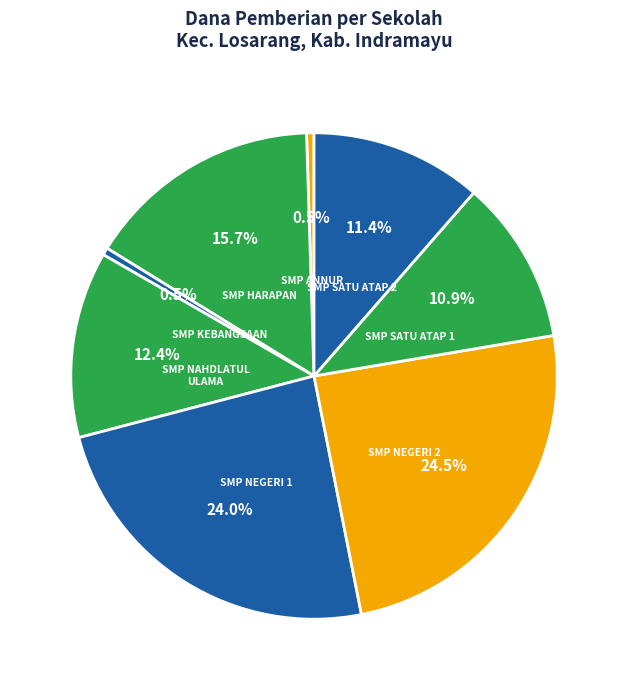

Rank the categories by value from lowest to highest.

PKBM TURANGGA, SMP ANNUR LOSARANG, SMP KEBANGSAAN, UPTD SMP NEGERI SATU ATAP 1 LOSARANG, UPTD SMP NEGERI SATU ATAP 2 LOSARANG, SMP NAHDLATUL ULAMA LOSARANG, SMP HARAPAN LOSARANG, UPTD SMP NEGERI 1 LOSARANG, UPTD SMP NEGERI 2 LOSARANG